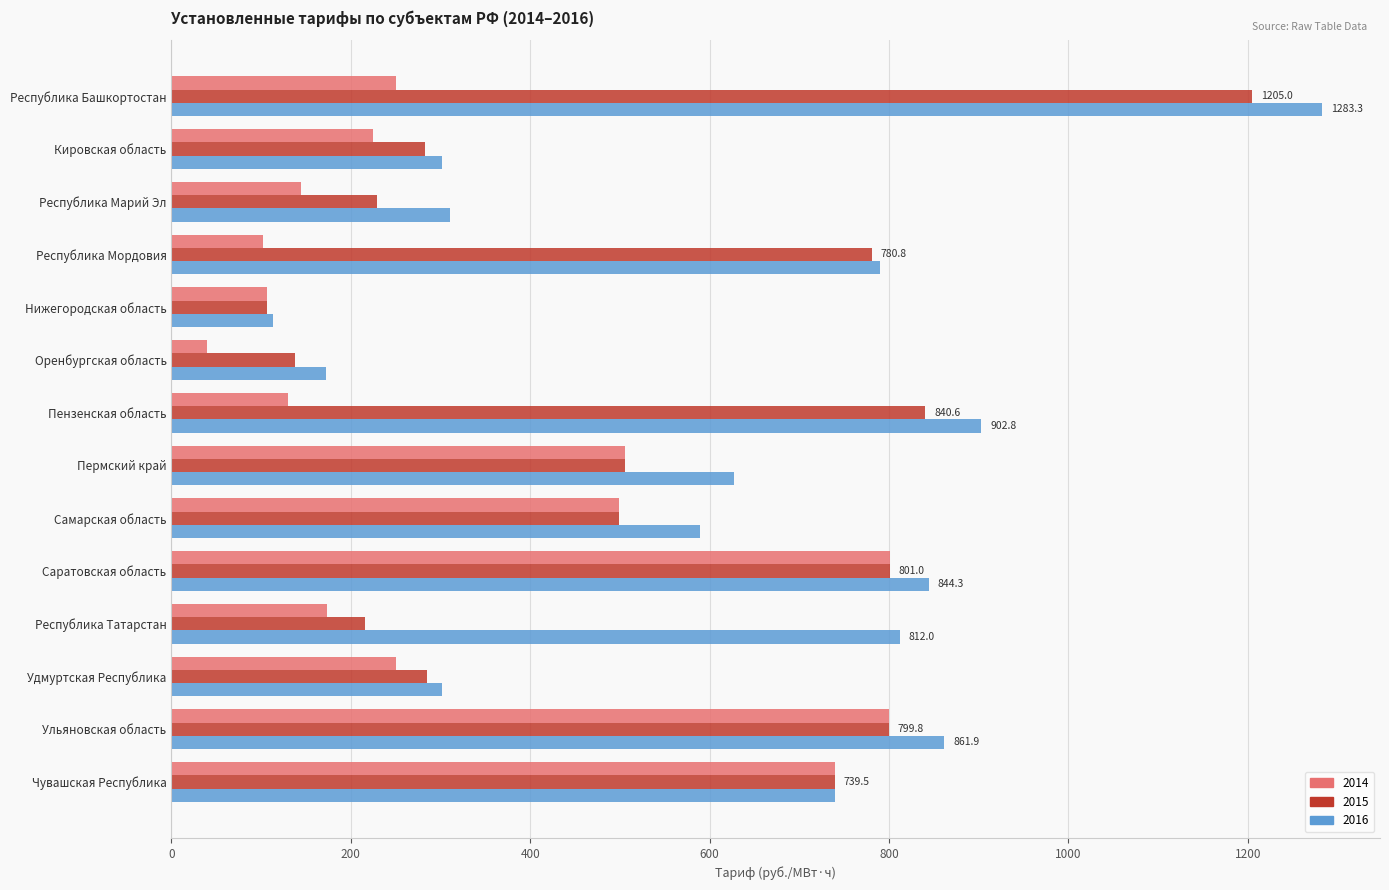

Where is 2014 nearest to the value 420?

Самарская область